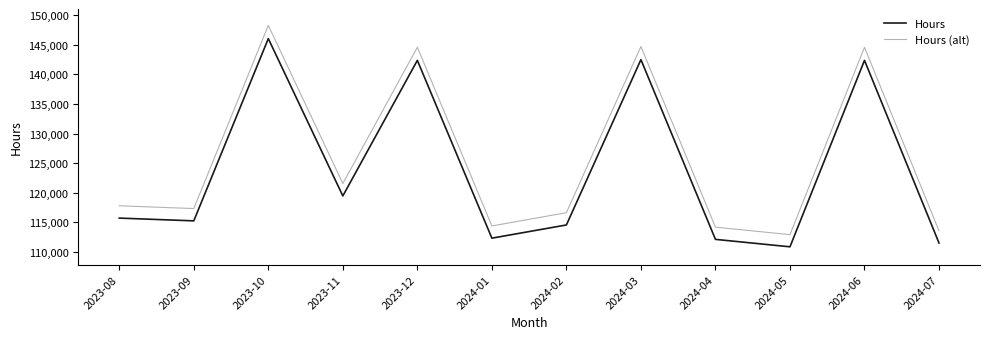

What is the difference between the maximum and minimum values in the Hours series?

35153.0